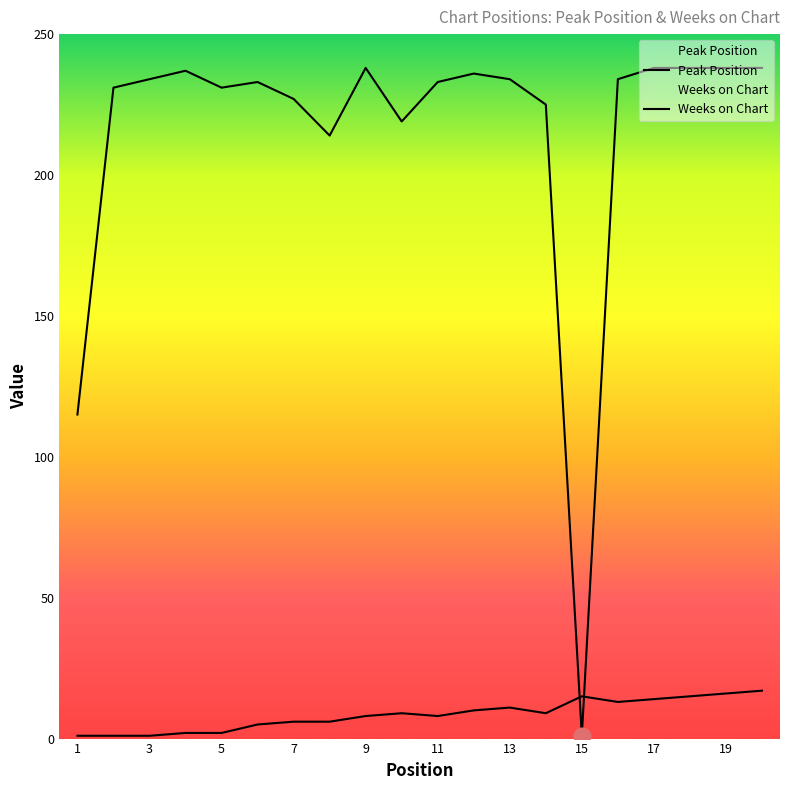

What is the lowest value of the Weeks on Chart series?

1